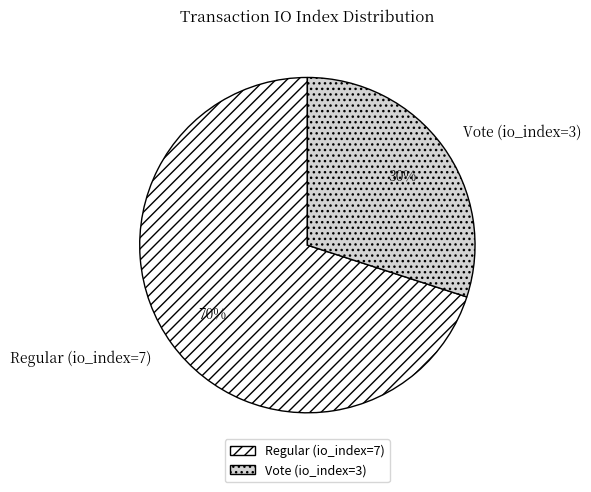

Rank the categories by value from highest to lowest.

Regular (io_index=7), Vote (io_index=3)